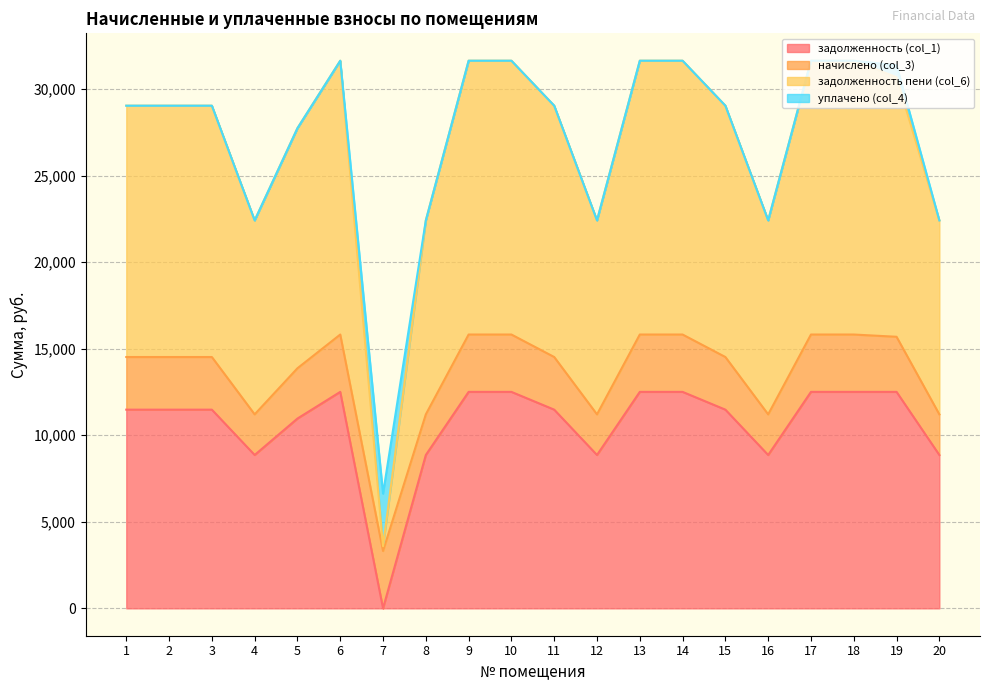

Which has a higher value, 15 or 13?

13